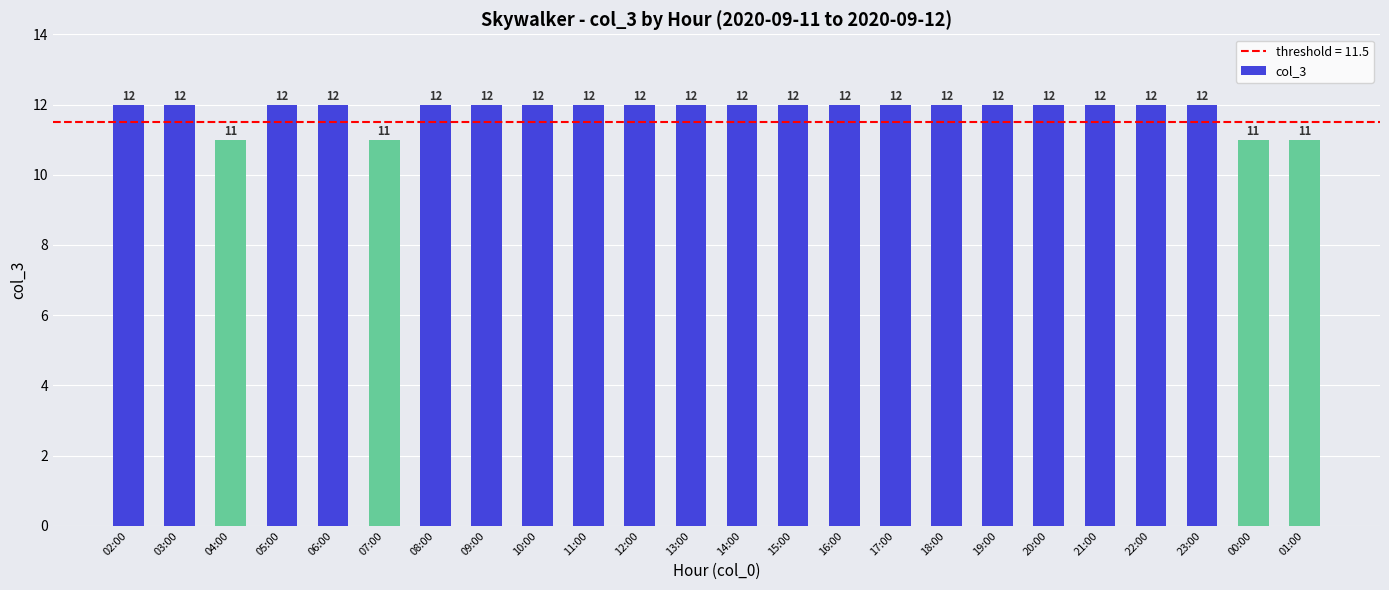

What position from the right is 03:00?

23